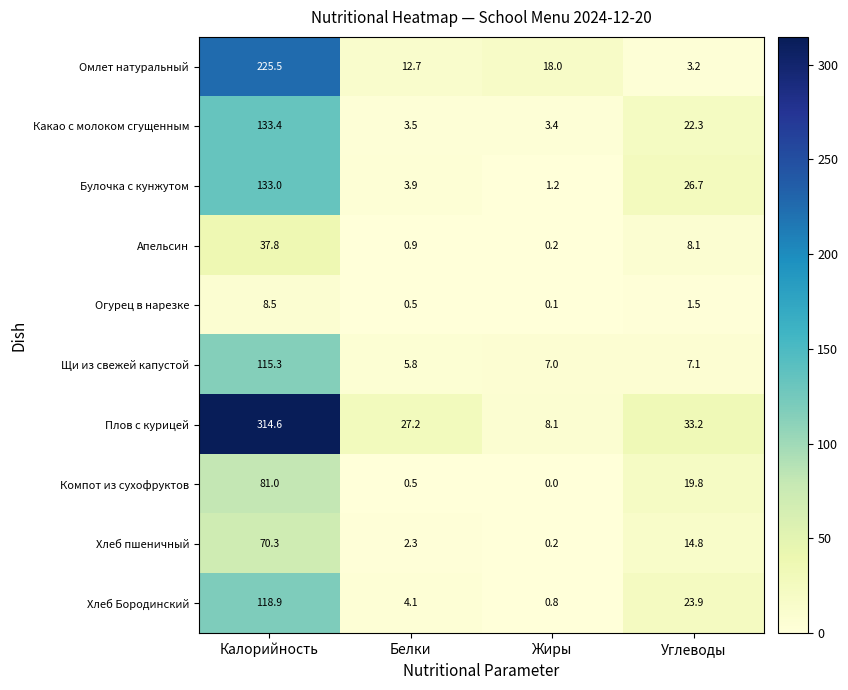

What is the difference between the second highest and second lowest values in the Какао с молоком сгущенным series?

18.8